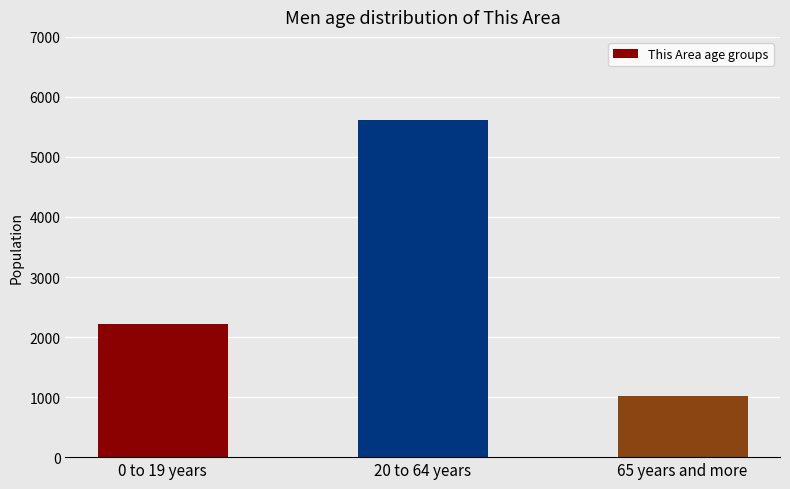

Count the number of categories in the chart.

3